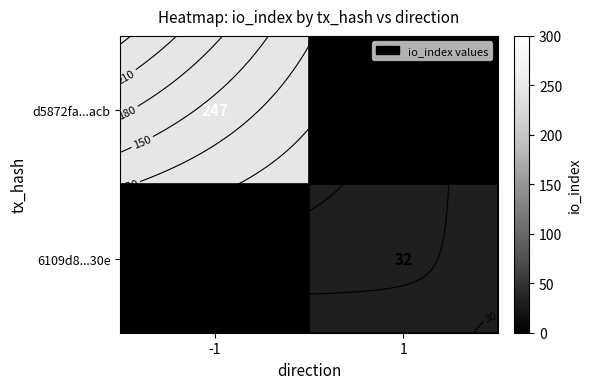

How many d5872fa...acb values are between 0 and 247?

2